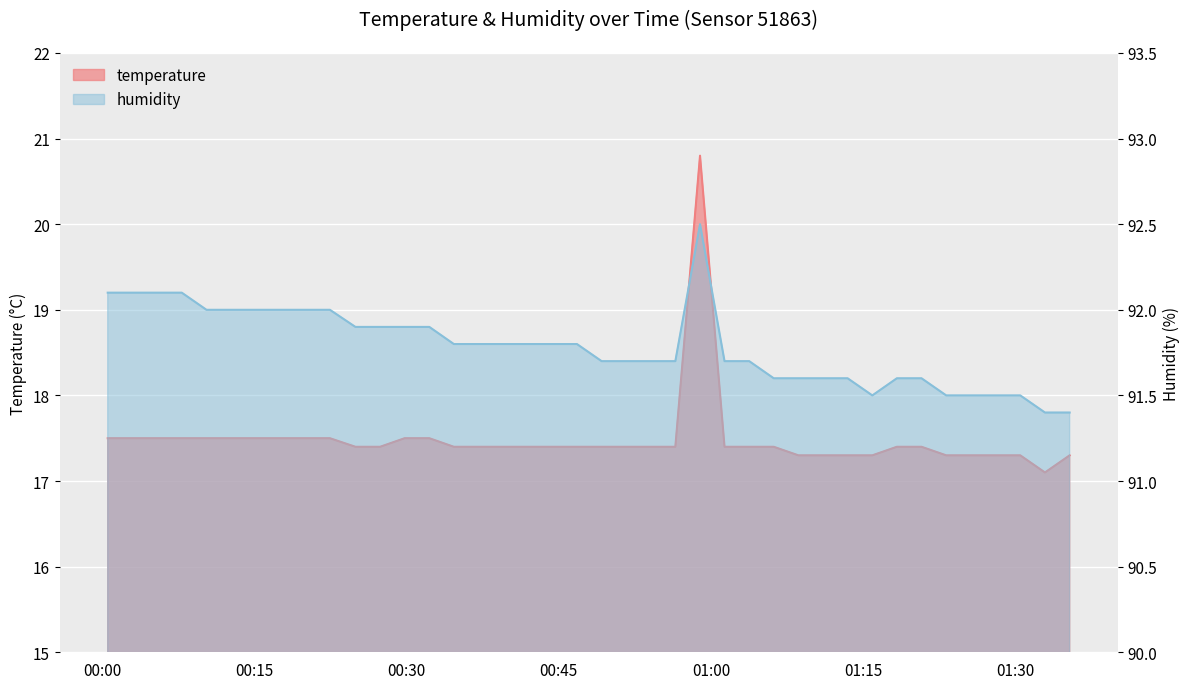

What is the label of the 9th point from the right?

2024-03-22T01:15:54